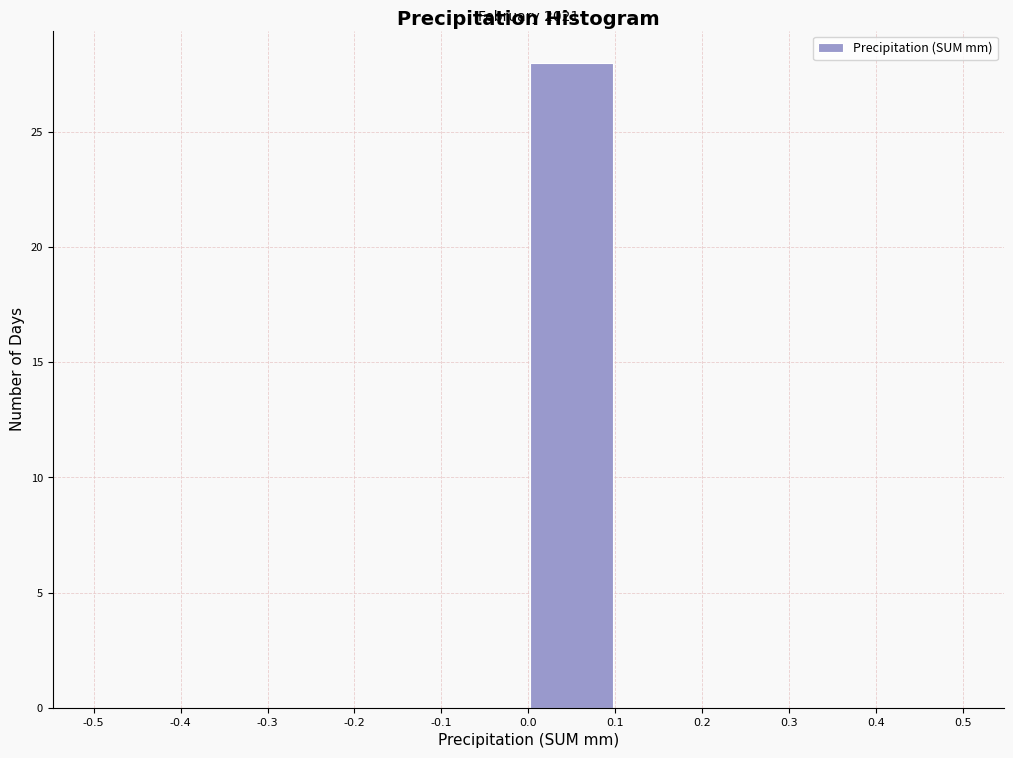

Which range on the x-axis has the tallest bar?

0.0 to 0.1